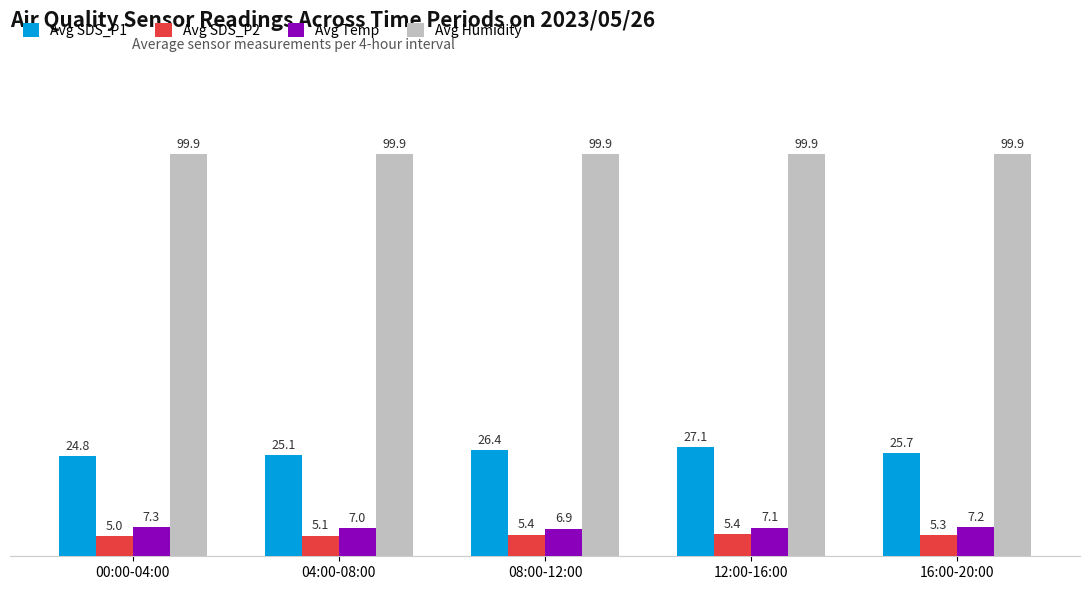

Count the number of categories in the chart.

5